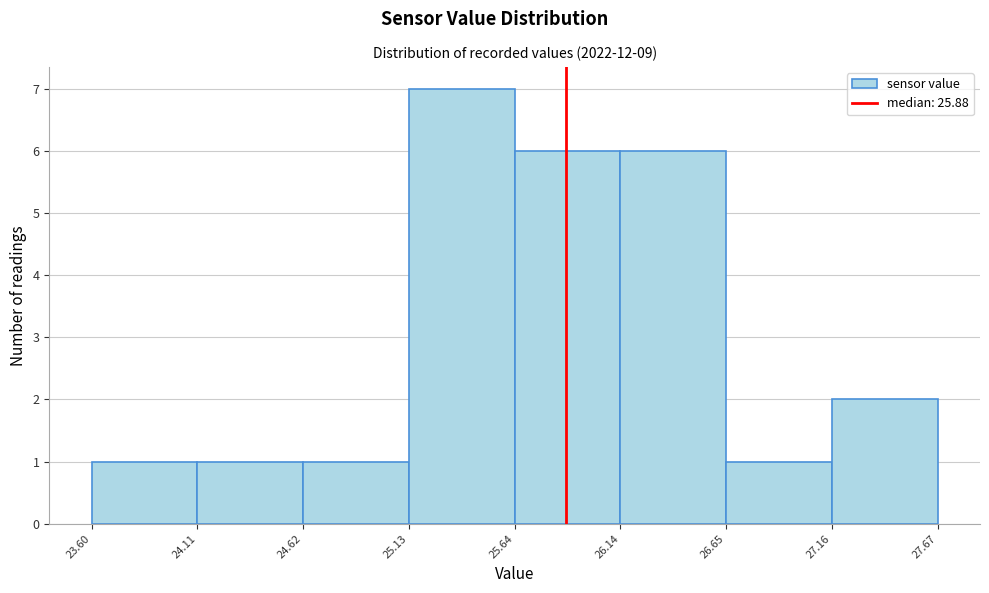

Reading left to right, list every bar in this chart as the range it spans on the x-axis followed by its height. The values are not printed on the chart, so give them approximately, as read against the axis.

23.60 to 24.11: 1
24.11 to 24.62: 1
24.62 to 25.13: 1
25.13 to 25.64: 7
25.64 to 26.14: 6
26.14 to 26.65: 6
26.65 to 27.16: 1
27.16 to 27.67: 2